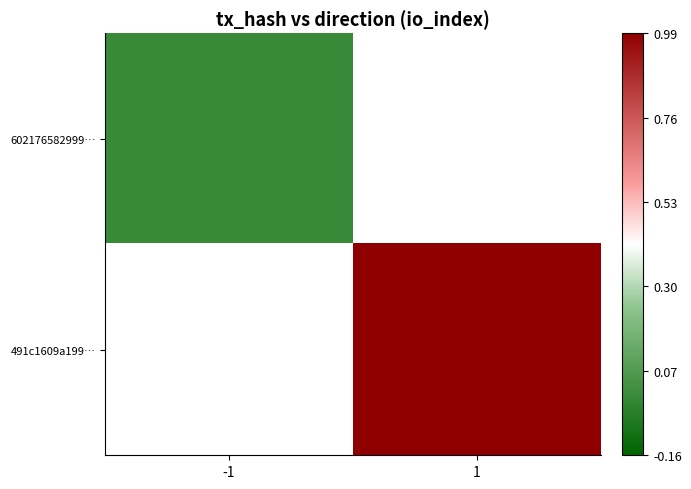

At which category does the chart reach its peak across all series?

1